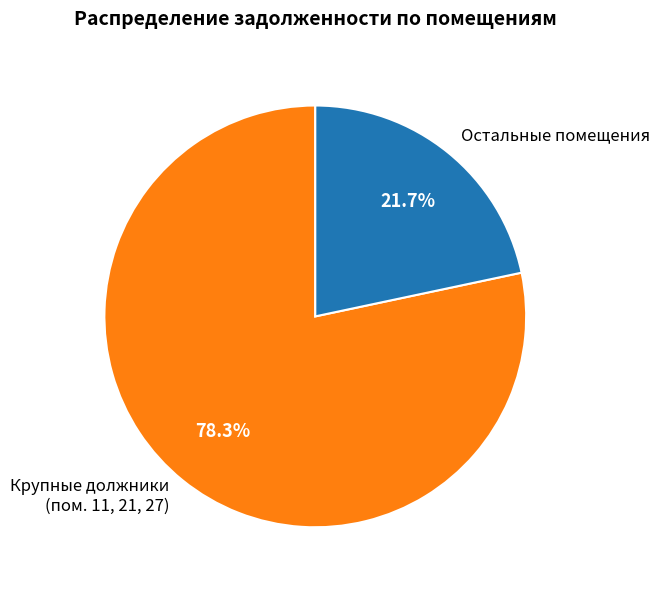

Count the number of slices in the pie.

2